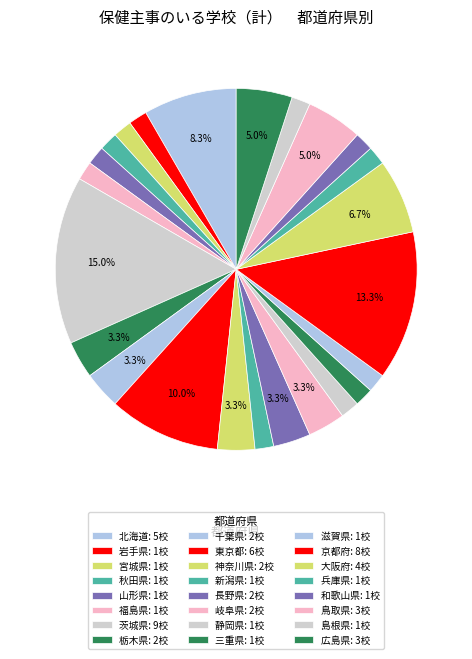

To the nearest percent, what is the difference between the largest and smallest slice percentages?

13%